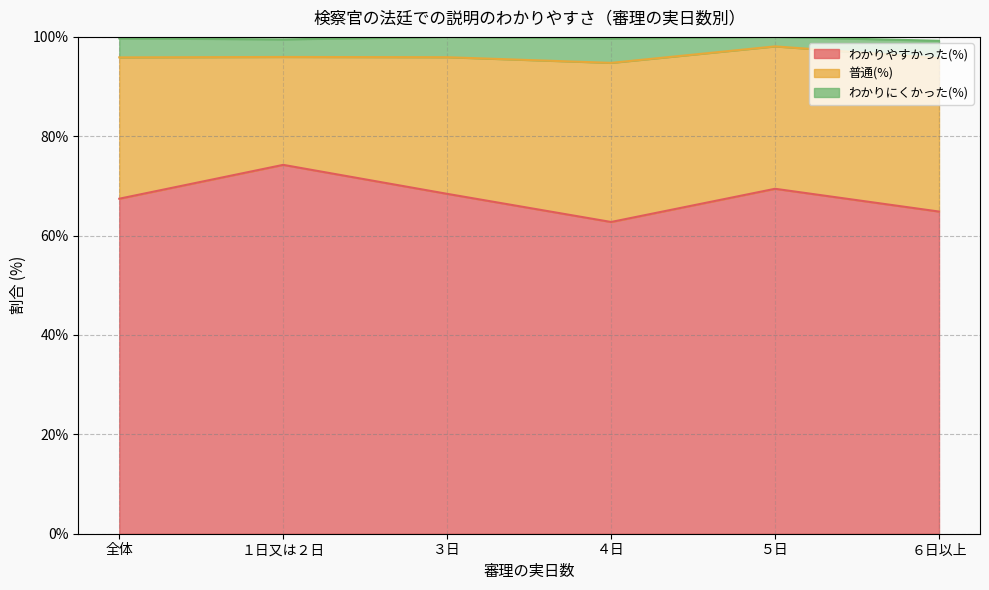

What is the minimum value shown in the chart?

1.9